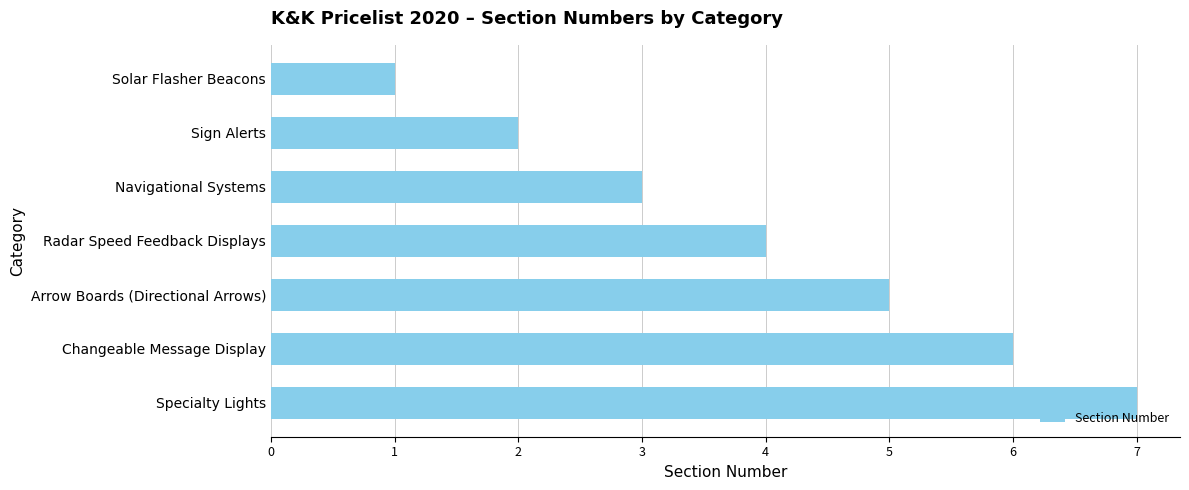

Which has a higher value, Radar Speed Feedback Displays or Sign Alerts?

Radar Speed Feedback Displays